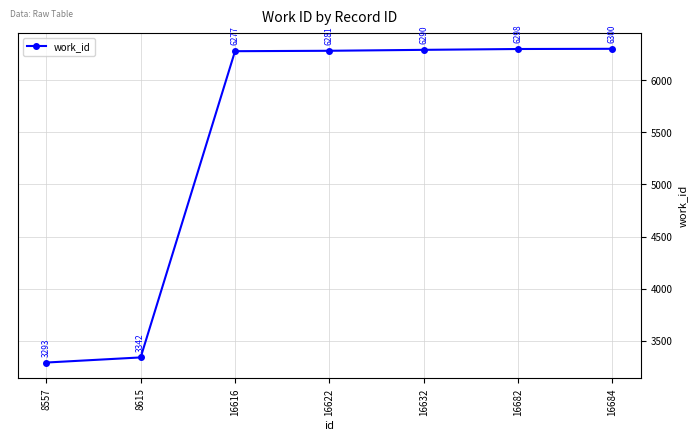

What is the change in value from 16616 to 16622?

+4